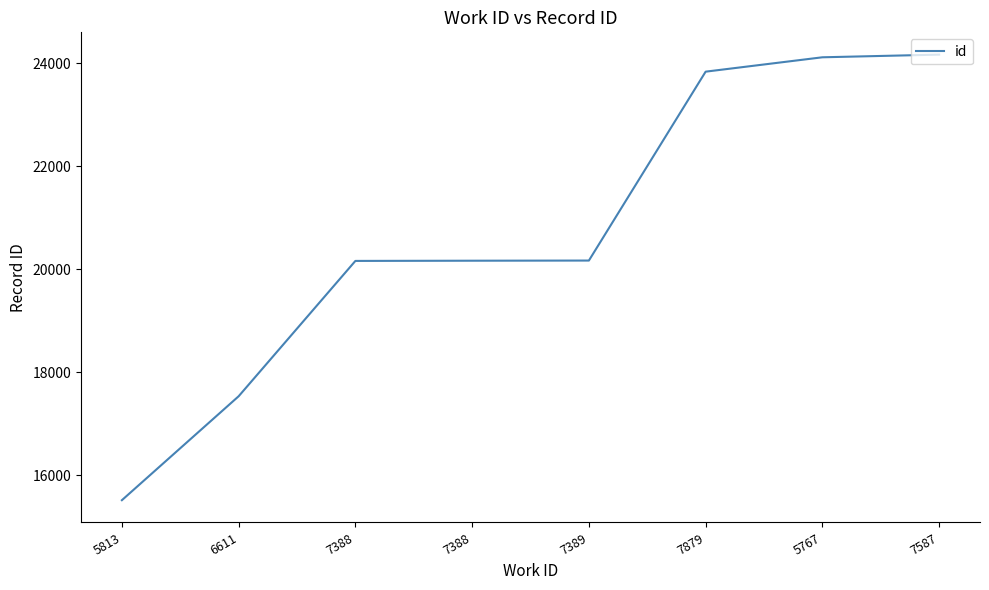

How many lines are shown in the chart?

1